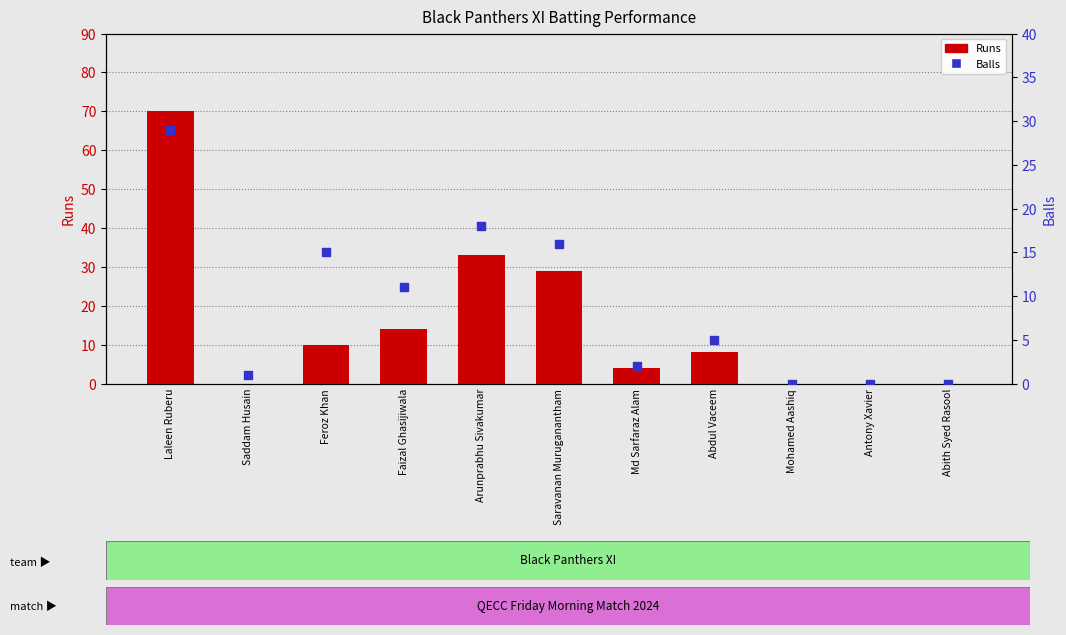

Which series has the largest total across all categories?

Runs